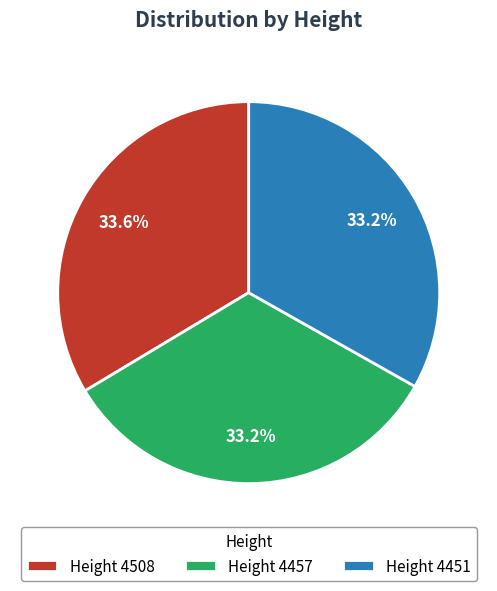

Approximately how many times larger is the value at Height 4508 compared to Height 4457?

1.0